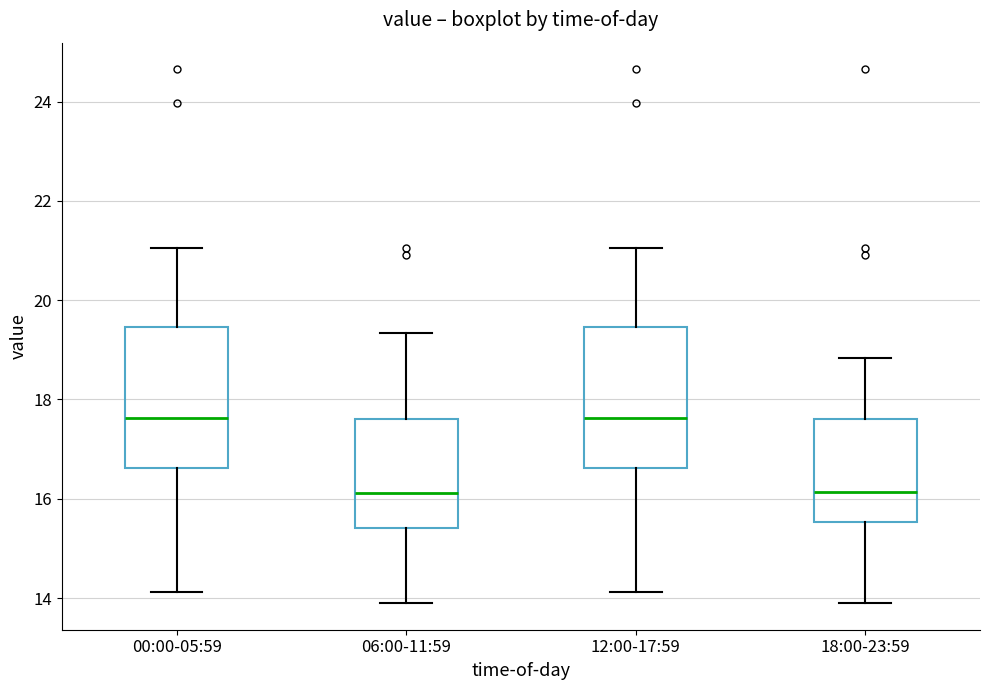

Where is the lower edge of the box for 18:00-23:59 on the y-axis? The values are not printed on the chart, so give them approximately, as read against the axis.

15.6